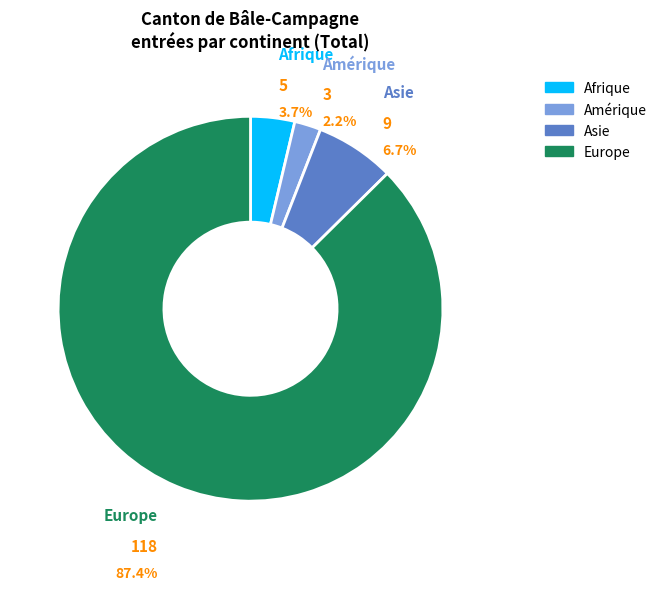

Is there any slice that represents more than half of the pie?

Yes